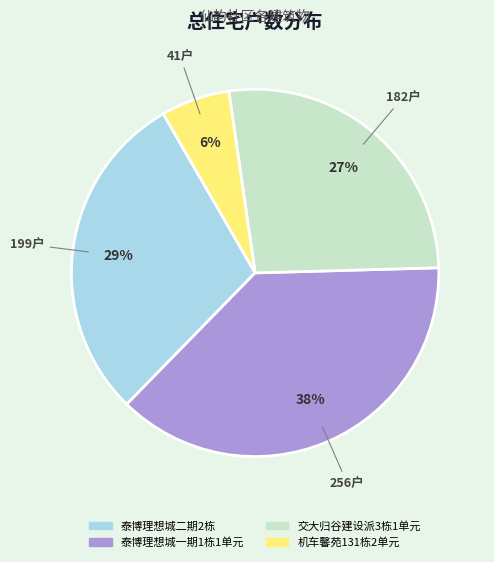

The 机车馨苑131栋2单元 slice represents 6% of the pie. True or false?

True